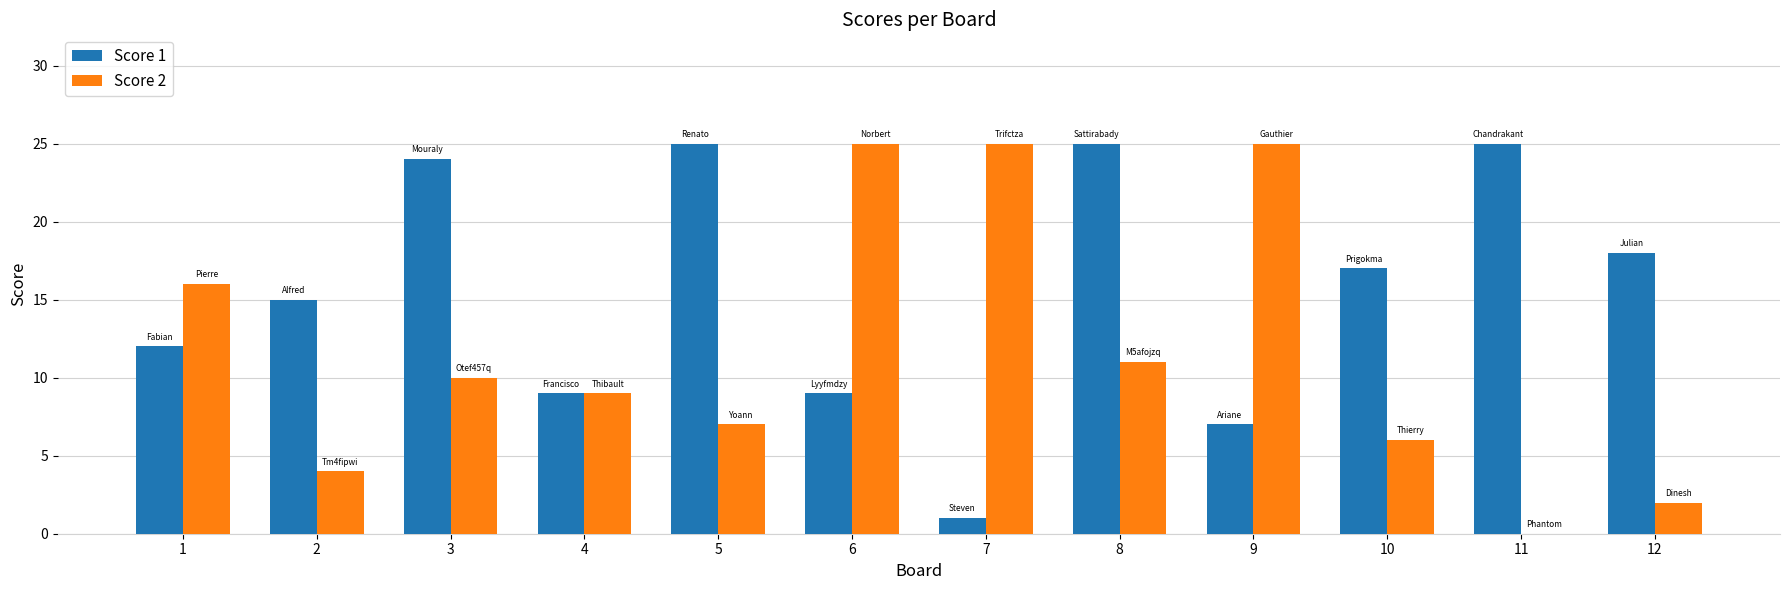

True or false: Score 2 has a value of 25 at 7.

True